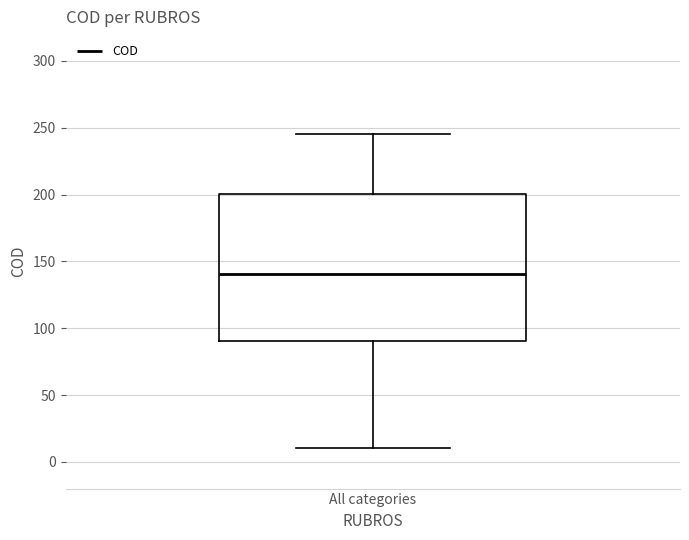

Where does the upper whisker of the box for All categories end on the y-axis? The values are not printed on the chart, so give them approximately, as read against the axis.

245